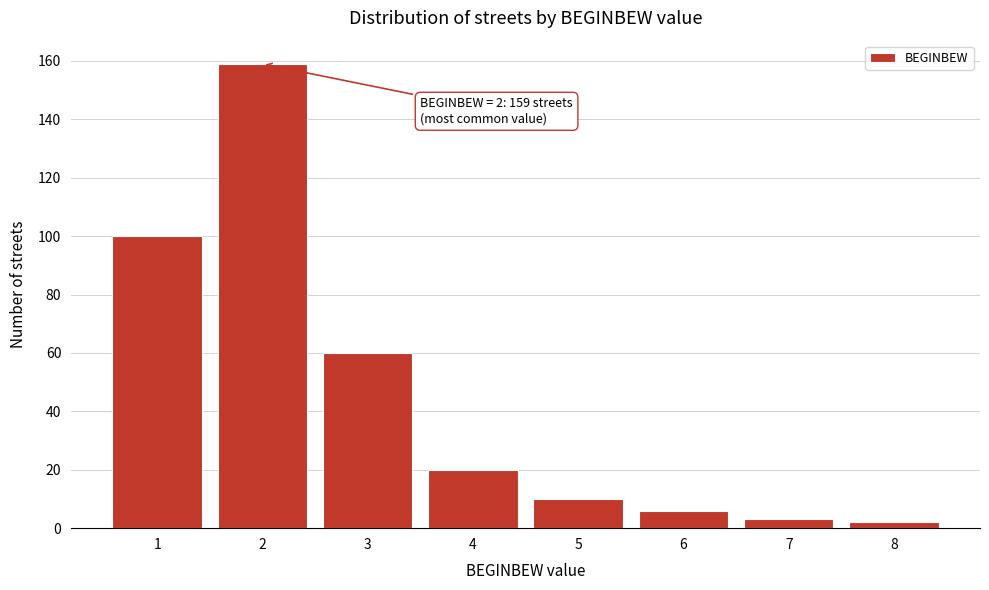

Over which range of the x-axis is the bar tallest?

1.5 to 2.5